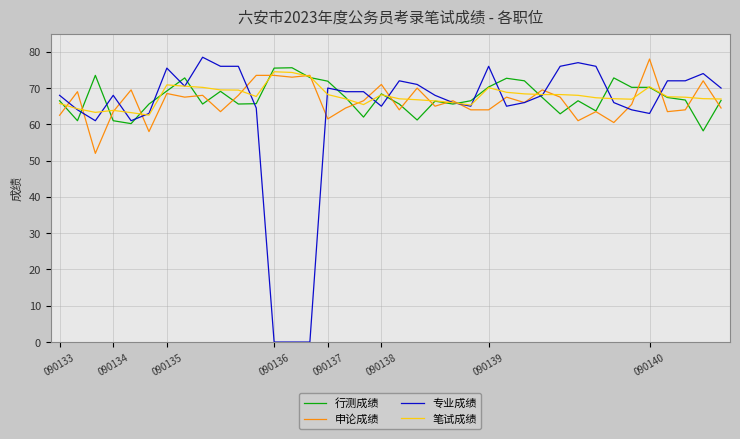

What is the maximum value shown in the chart?

78.5